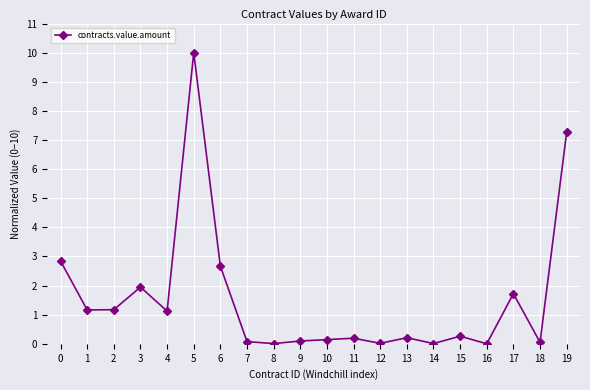

The value at 2 is 1.2. True or false?

True